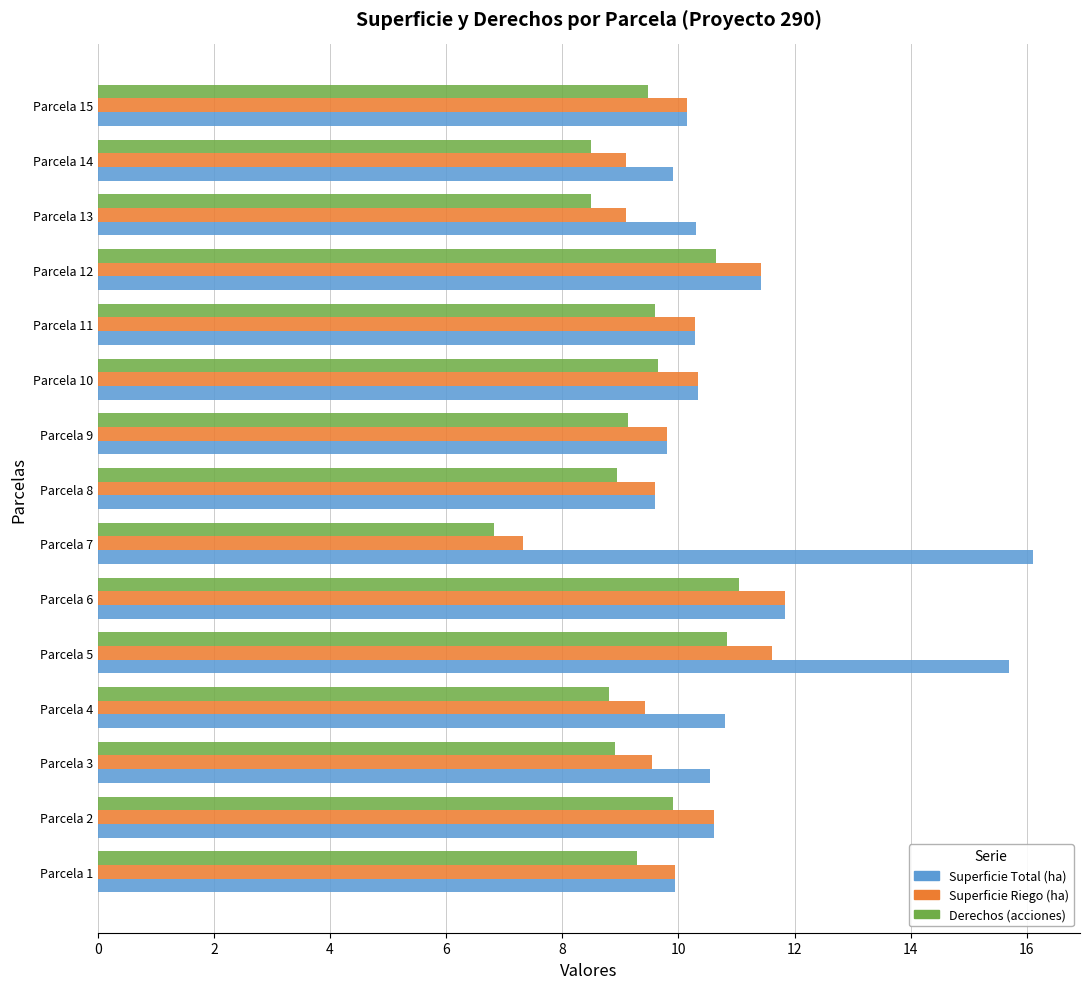

Which label corresponds to the largest value in the chart?

Parcela 7